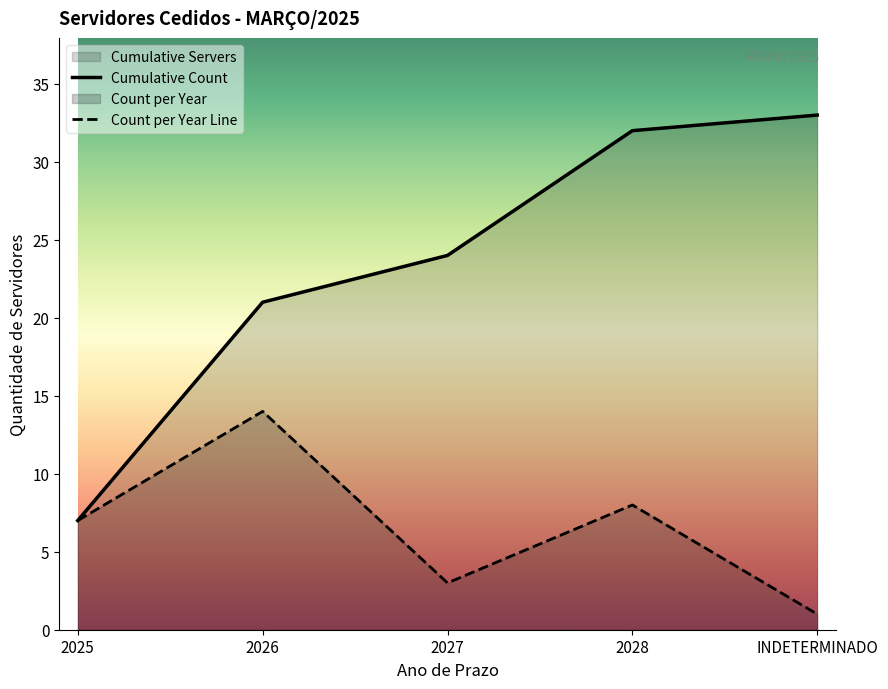

What is the label of the 5th point from the right?

2025